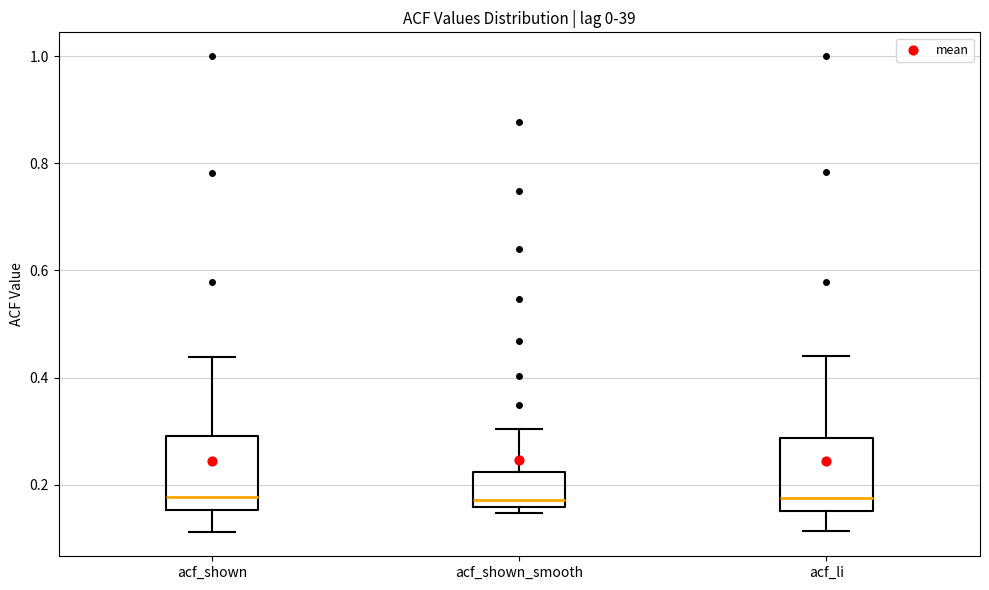

Reading left to right, read every box against the y-axis: the position of its median line, the range the box covers, and the ends of its whiskers. The values are not printed on the chart, so give them approximately, as read against the axis.

acf_shown: median 0.18, box 0.16 to 0.30, whiskers 0.12 to 0.44
acf_shown_smooth: median 0.18, box 0.16 to 0.22, whiskers 0.14 to 0.30
acf_li: median 0.18, box 0.16 to 0.28, whiskers 0.12 to 0.44